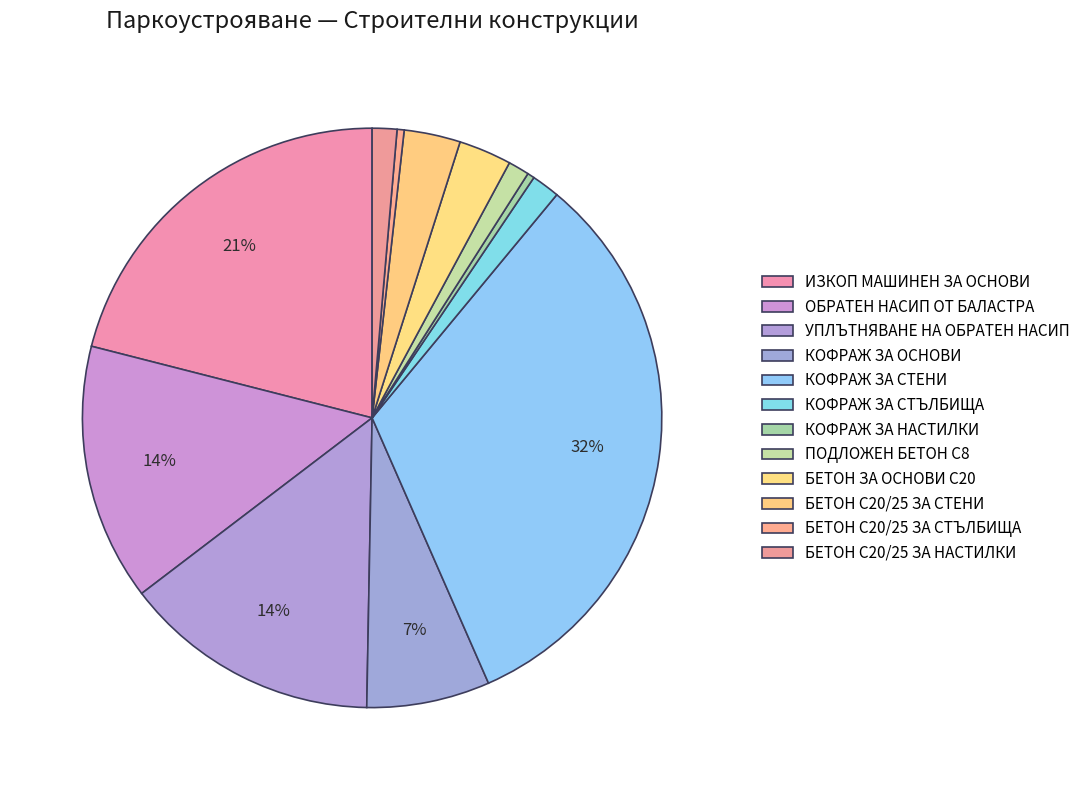

How many segments does this pie chart have?

12